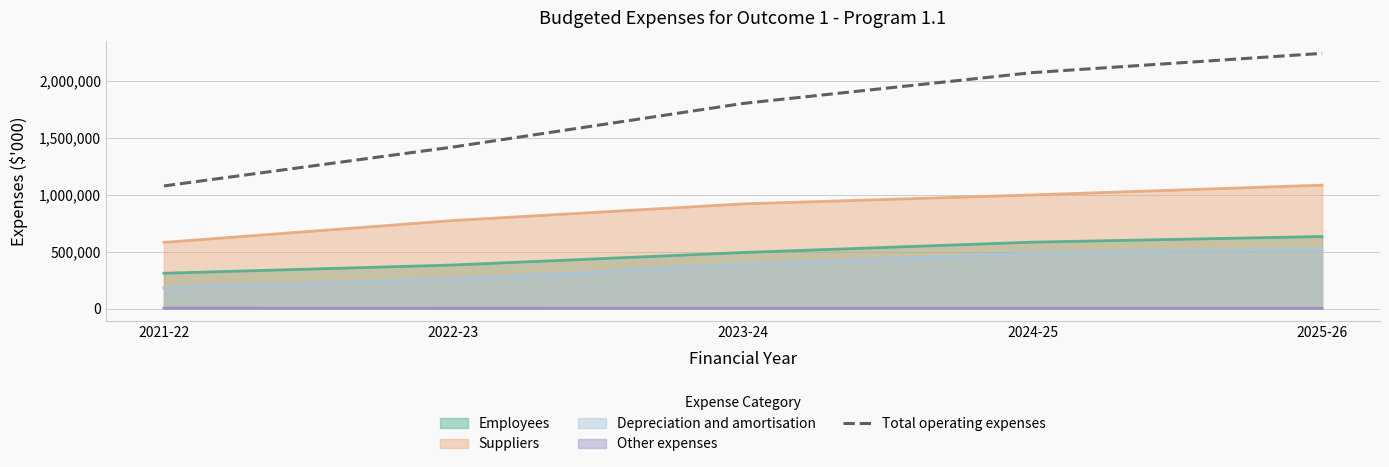

What is the maximum value shown in the chart?

2238774